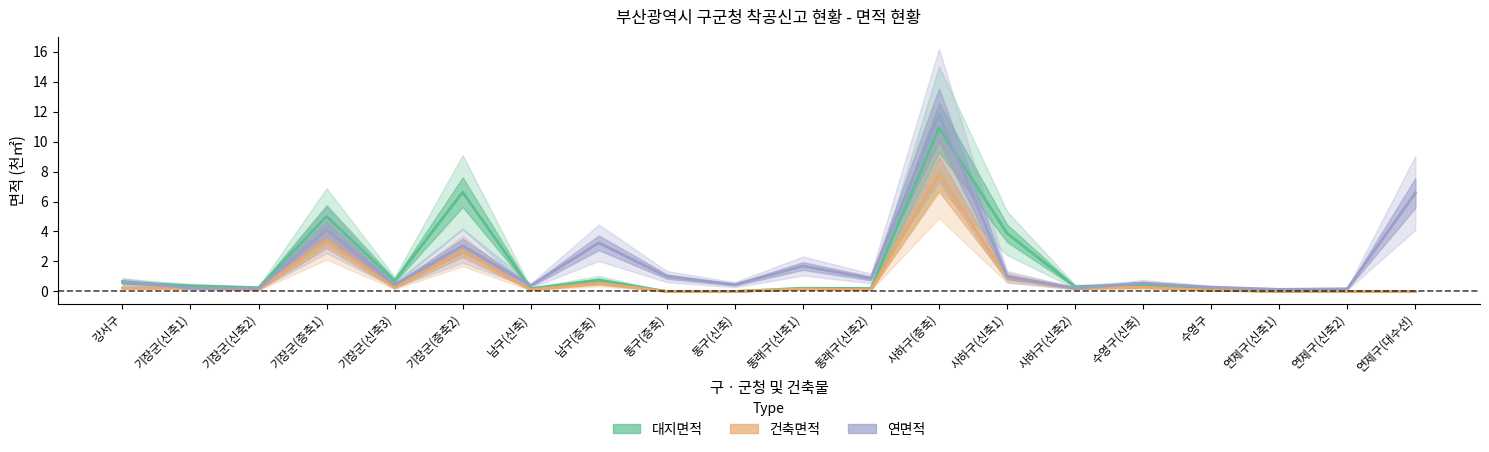

Read the 연면적 value at 기장군(신축3).

0.4